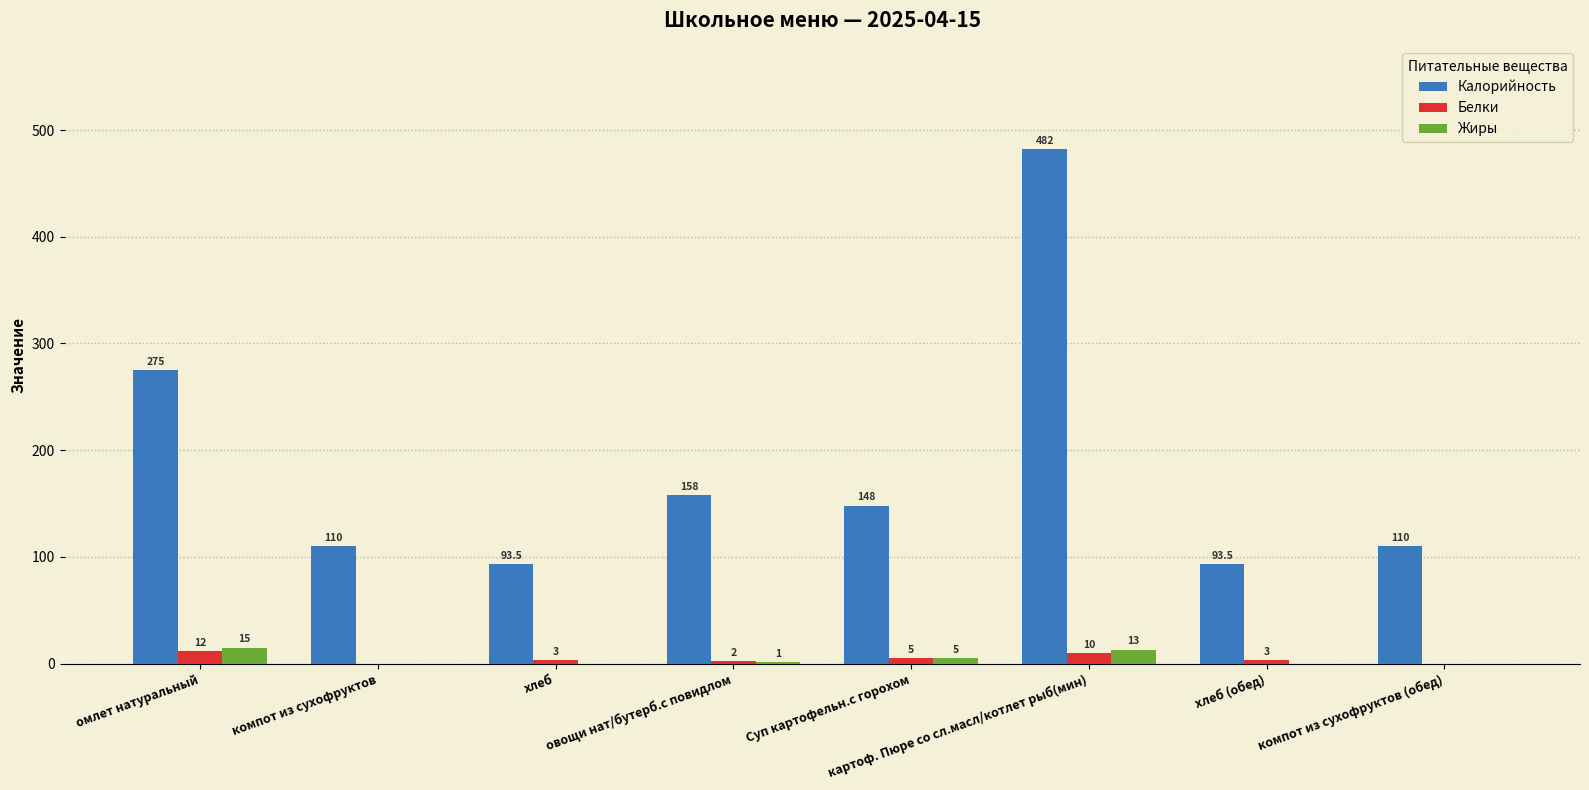

Which series has the largest total across all categories?

Калорийность